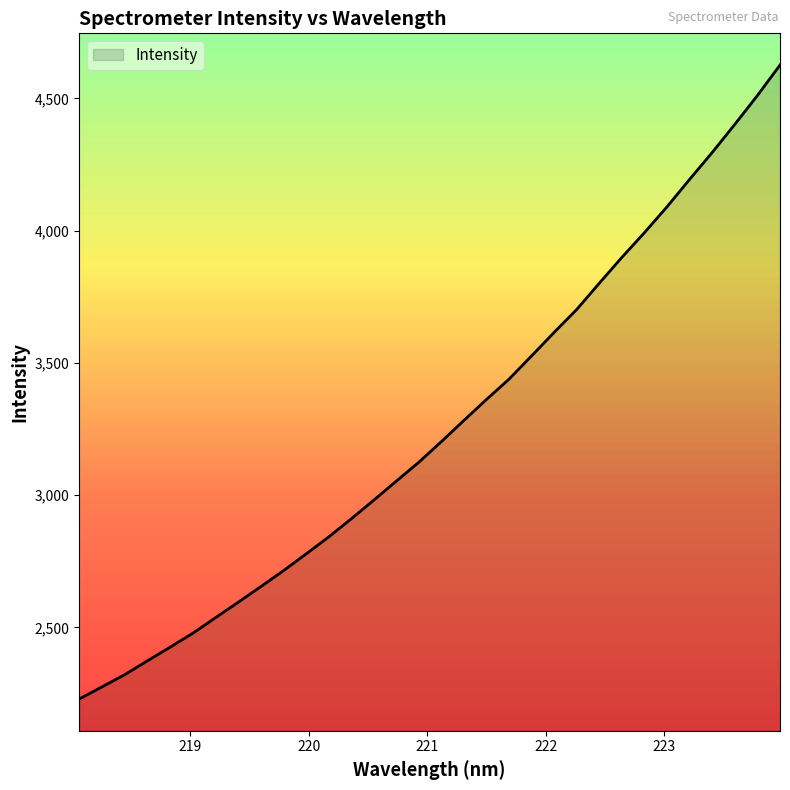

What is the minimum value shown in the chart?

2229.0